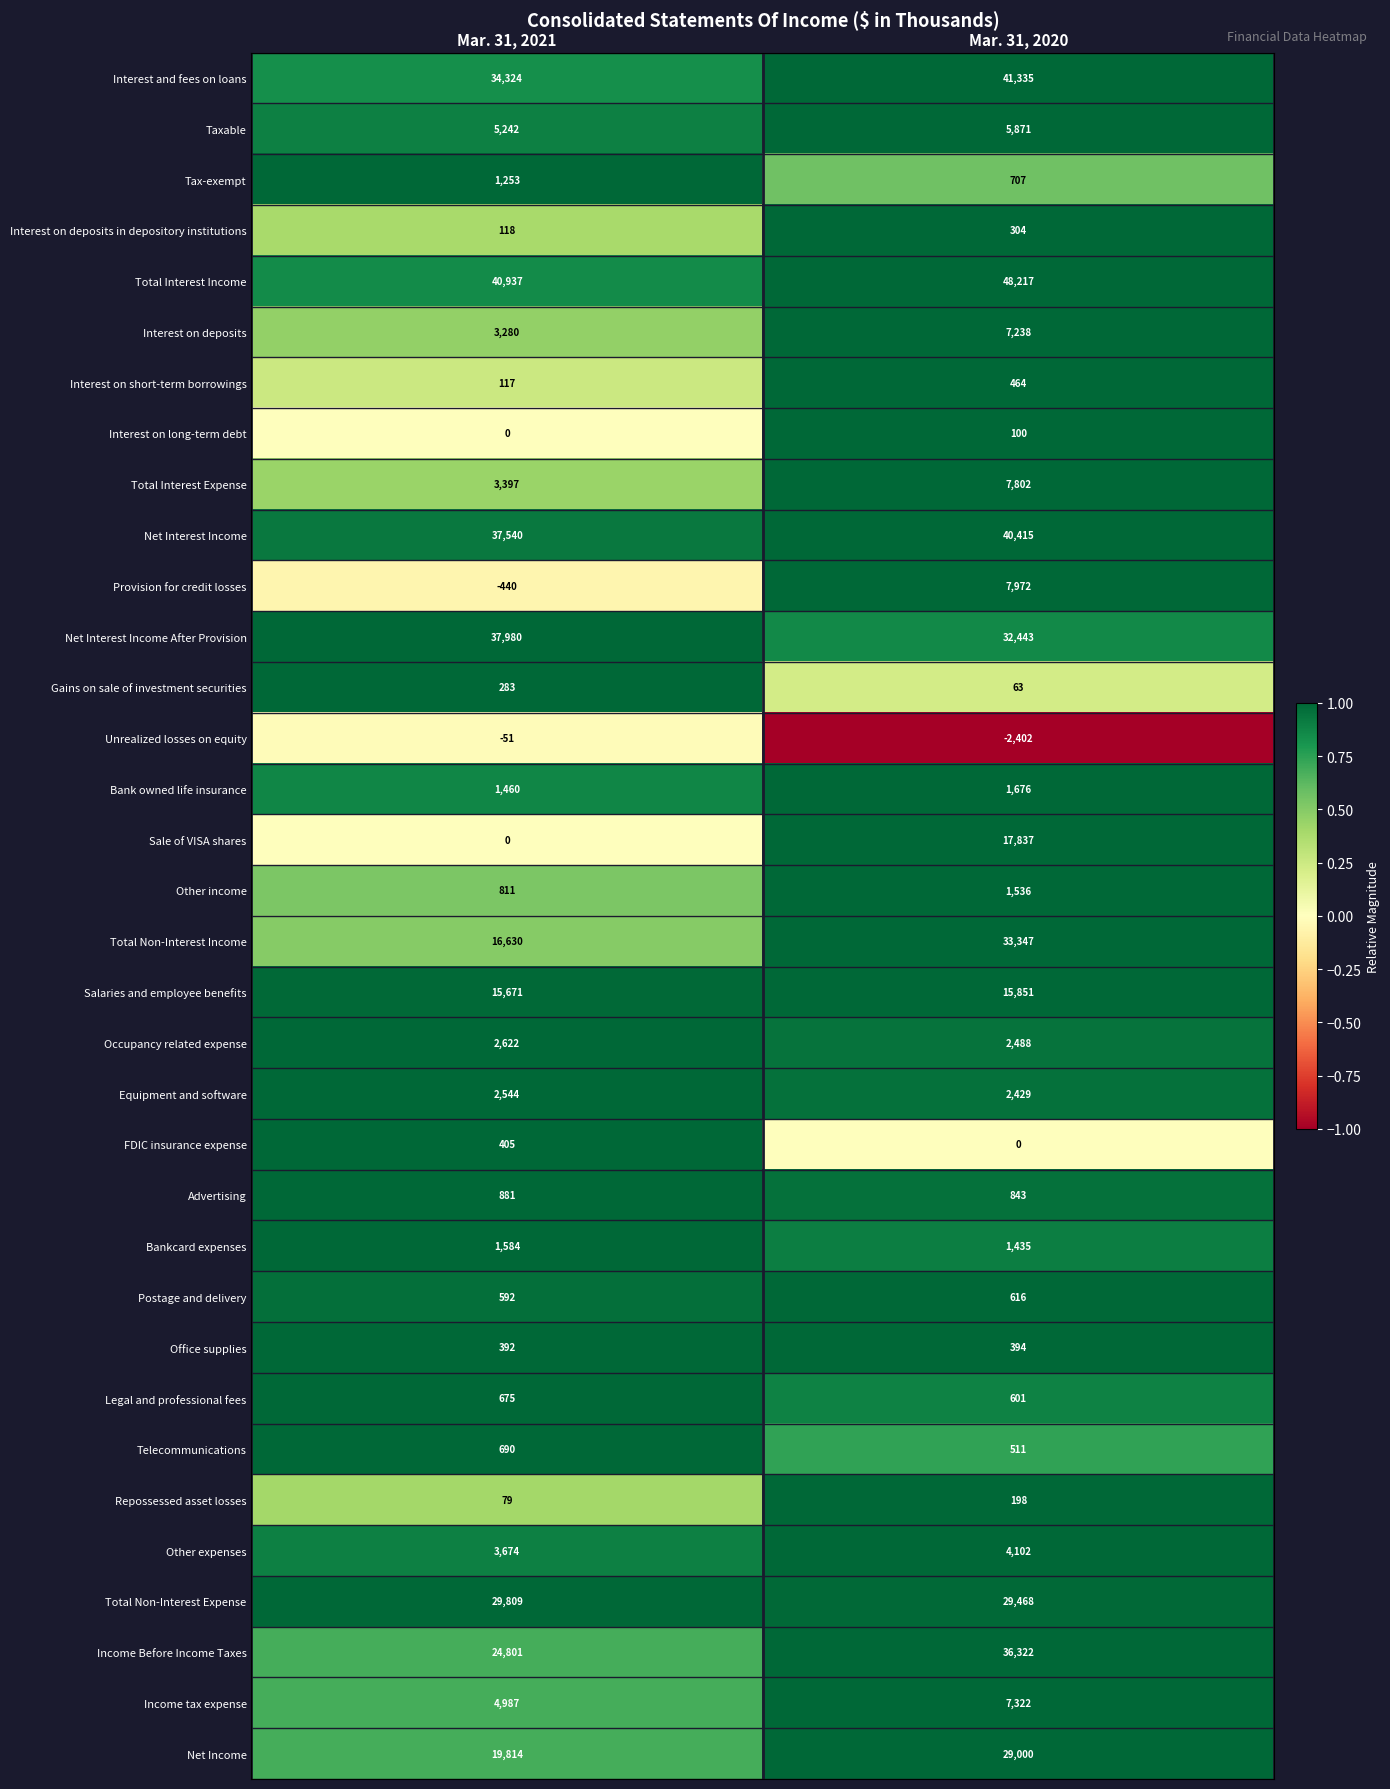

At how many categories does at least one series exceed 0?

2